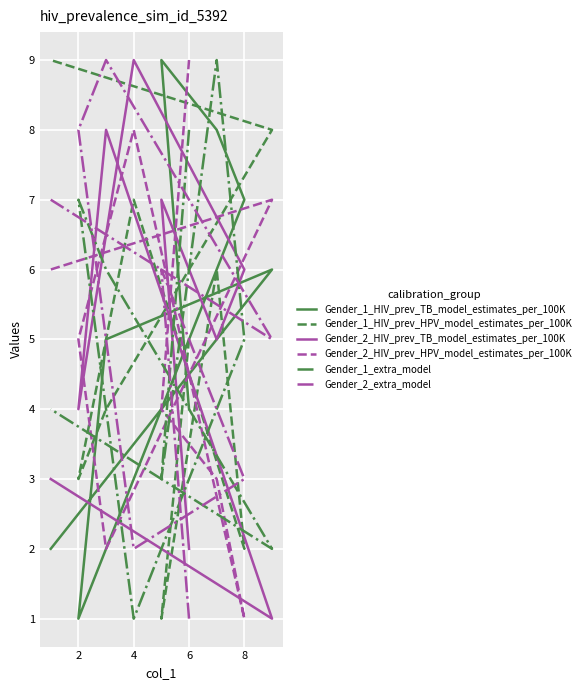

Rank the series by their maximum value, from highest to lowest.

Gender_1_HIV_prev_TB_model_estimates_per_100K, Gender_1_HIV_prev_HPV_model_estimates_per_100K, Gender_2_HIV_prev_TB_model_estimates_per_100K, Gender_2_HIV_prev_HPV_model_estimates_per_100K, Gender_1_extra_model, Gender_2_extra_model